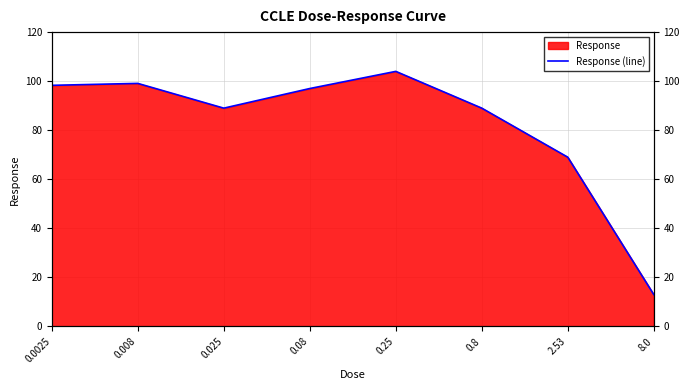

What is the value of the 8th point from the left?

13.0